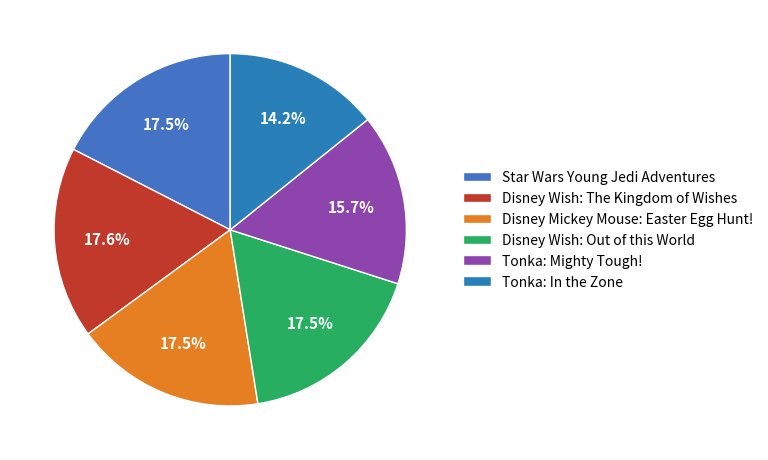

True or false: Disney Wish: The Kingdom of Wishes accounts for 8% of the total.

False